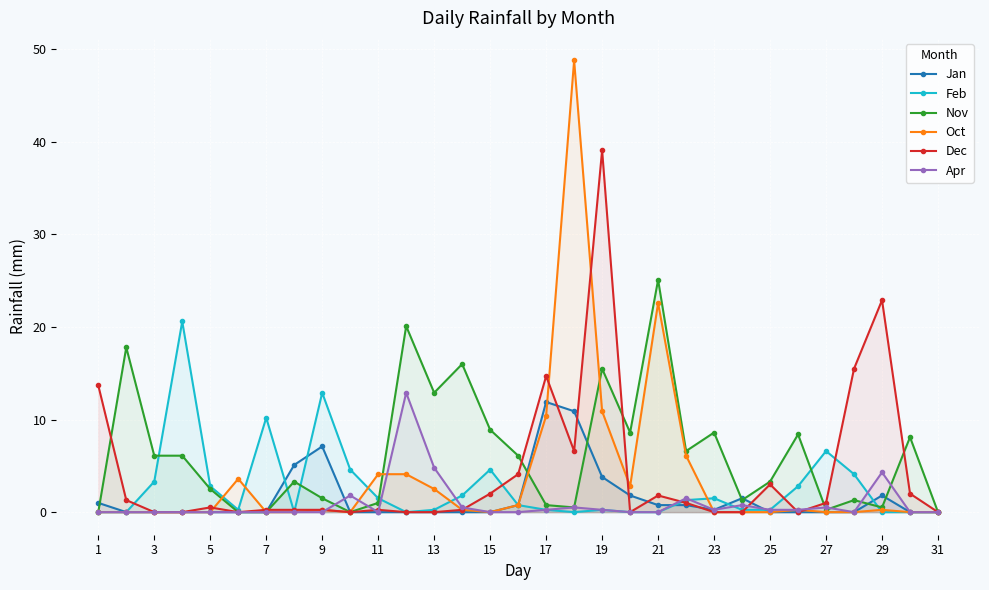

List the series in order of their peak value, highest first.

Oct, Dec, Nov, Feb, Apr, Jan